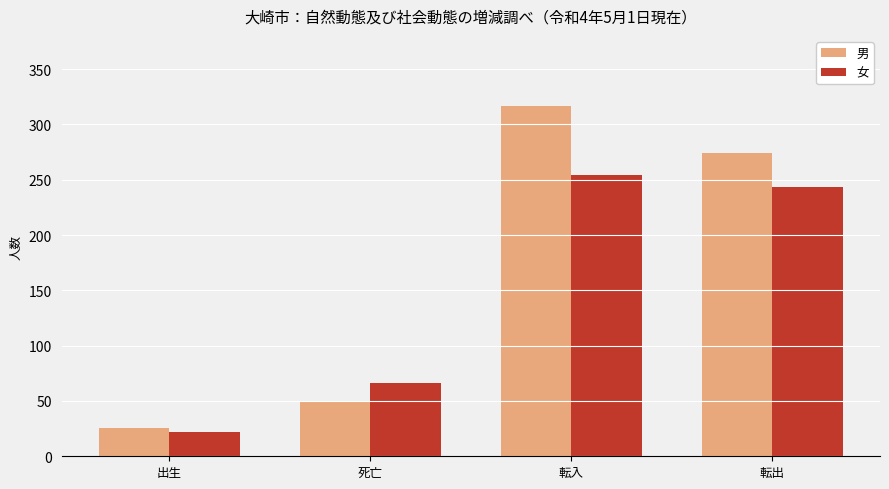

True or false: 男 has a value of 317 at 転入.

True